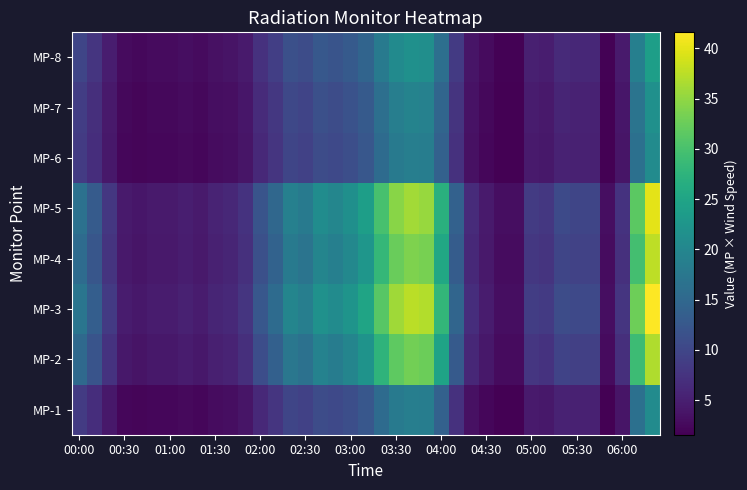

Reading right to left, list all the values displayed in this chart.

MP-1: 20.8	16.4	3.9	1.6	5.2	5.2	5.5	4.2	4.4	1.6	1.6	2.3	3.4	7.3	14.0	18.5	18.7	17.9	15.6	12.5	11.2	10.4	10.9	9.4	9.9	7.8	6.2	3.9	3.1	2.9	2.3	2.6	2.3	2.3	2.1	2.3	4.2	6.8	8.6
MP-2: 36.8	29.0	6.9	2.8	9.2	9.2	9.7	7.4	7.8	2.8	2.8	4.1	6.0	12.9	24.8	32.7	33.1	31.7	27.6	22.1	19.8	18.4	19.3	16.6	17.5	13.8	11.0	6.9	5.5	5.1	4.1	4.6	4.1	4.1	3.7	4.1	7.4	12.0	15.2
MP-3: 41.6	32.8	7.8	3.1	10.4	10.4	10.9	8.3	8.8	3.1	3.1	4.7	6.8	14.6	28.1	36.9	37.4	35.9	31.2	25.0	22.4	20.8	21.8	18.7	19.8	15.6	12.5	7.8	6.2	5.7	4.7	5.2	4.7	4.7	4.2	4.7	8.3	13.5	17.2
MP-4: 37.6	29.6	7.1	2.8	9.4	9.4	9.9	7.5	8.0	2.8	2.8	4.2	6.1	13.2	25.4	33.4	33.8	32.4	28.2	22.6	20.2	18.8	19.7	16.9	17.9	14.1	11.3	7.1	5.6	5.2	4.2	4.7	4.2	4.2	3.8	4.2	7.5	12.2	15.5
MP-5: 40.0	31.5	7.5	3.0	10.0	10.0	10.5	8.0	8.5	3.0	3.0	4.5	6.5	14.0	27.0	35.5	36.0	34.5	30.0	24.0	21.5	20.0	21.0	18.0	19.0	15.0	12.0	7.5	6.0	5.5	4.5	5.0	4.5	4.5	4.0	4.5	8.0	13.0	16.5
MP-6: 20.8	16.4	3.9	1.6	5.2	5.2	5.5	4.2	4.4	1.6	1.6	2.3	3.4	7.3	14.0	18.5	18.7	17.9	15.6	12.5	11.2	10.4	10.9	9.4	9.9	7.8	6.2	3.9	3.1	2.9	2.3	2.6	2.3	2.3	2.1	2.3	4.2	6.8	8.6
MP-7: 21.6	17.0	4.1	1.6	5.4	5.4	5.7	4.3	4.6	1.6	1.6	2.4	3.5	7.6	14.6	19.2	19.4	18.6	16.2	13.0	11.6	10.8	11.3	9.7	10.3	8.1	6.5	4.1	3.2	3.0	2.4	2.7	2.4	2.4	2.2	2.4	4.3	7.0	8.9
MP-8: 24.0	18.9	4.5	1.8	6.0	6.0	6.3	4.8	5.1	1.8	1.8	2.7	3.9	8.4	16.2	21.3	21.6	20.7	18.0	14.4	12.9	12.0	12.6	10.8	11.4	9.0	7.2	4.5	3.6	3.3	2.7	3.0	2.7	2.7	2.4	2.7	4.8	7.8	9.9